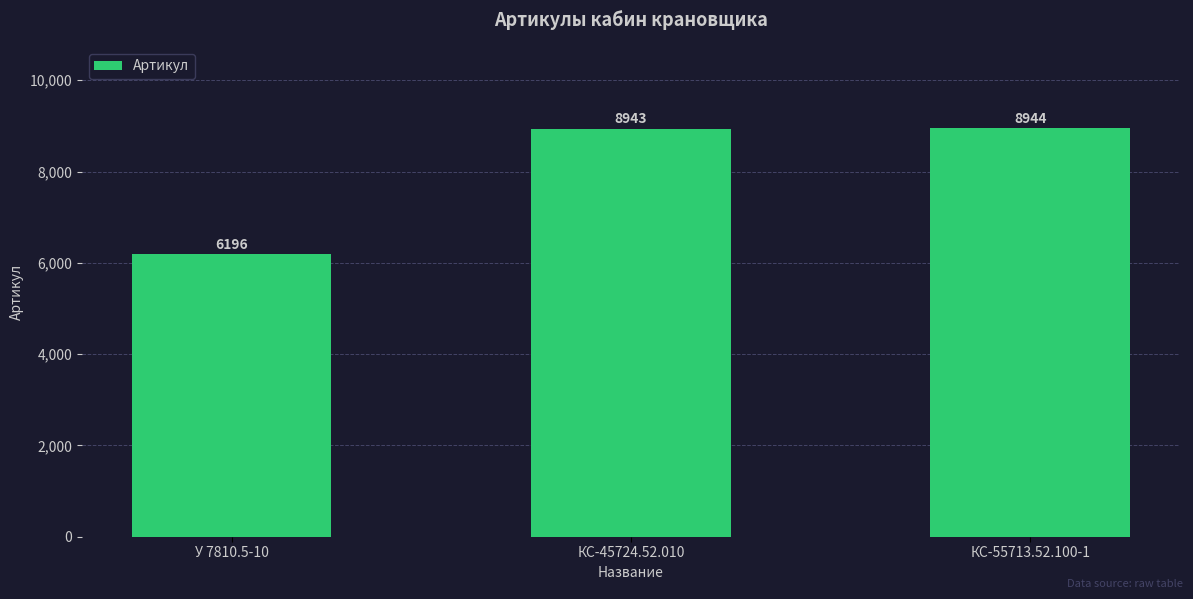

Count the number of data series in this chart.

1